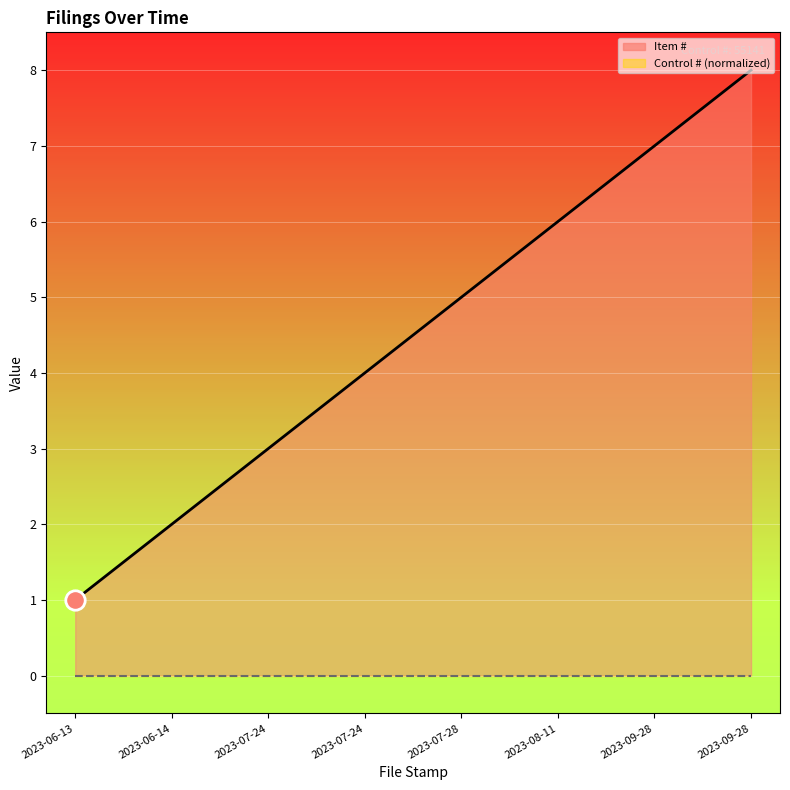

How many categories are shown in the chart?

8